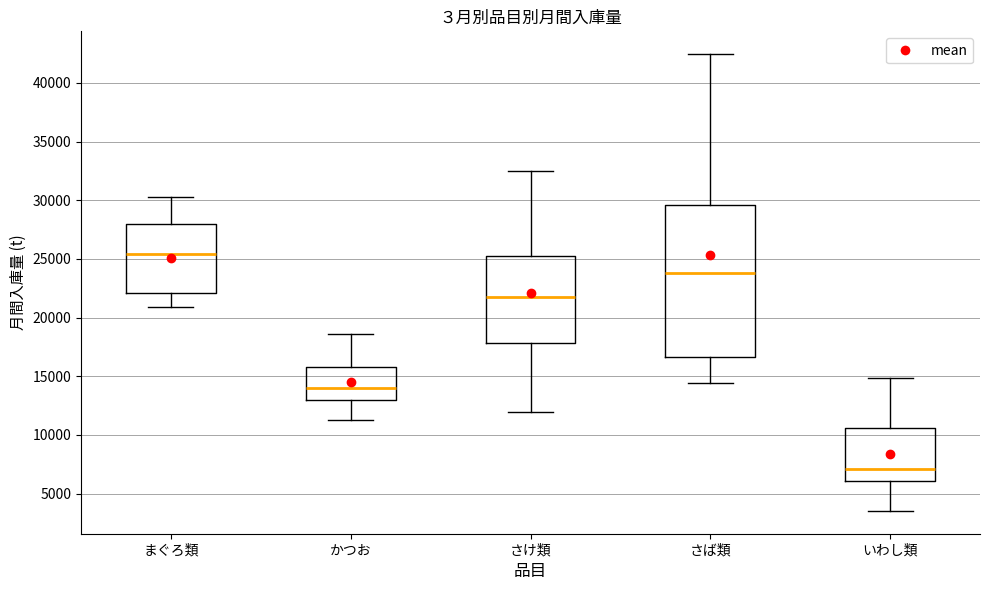

Where does the lower whisker of the box for さば類 end on the y-axis? The values are not printed on the chart, so give them approximately, as read against the axis.

14500